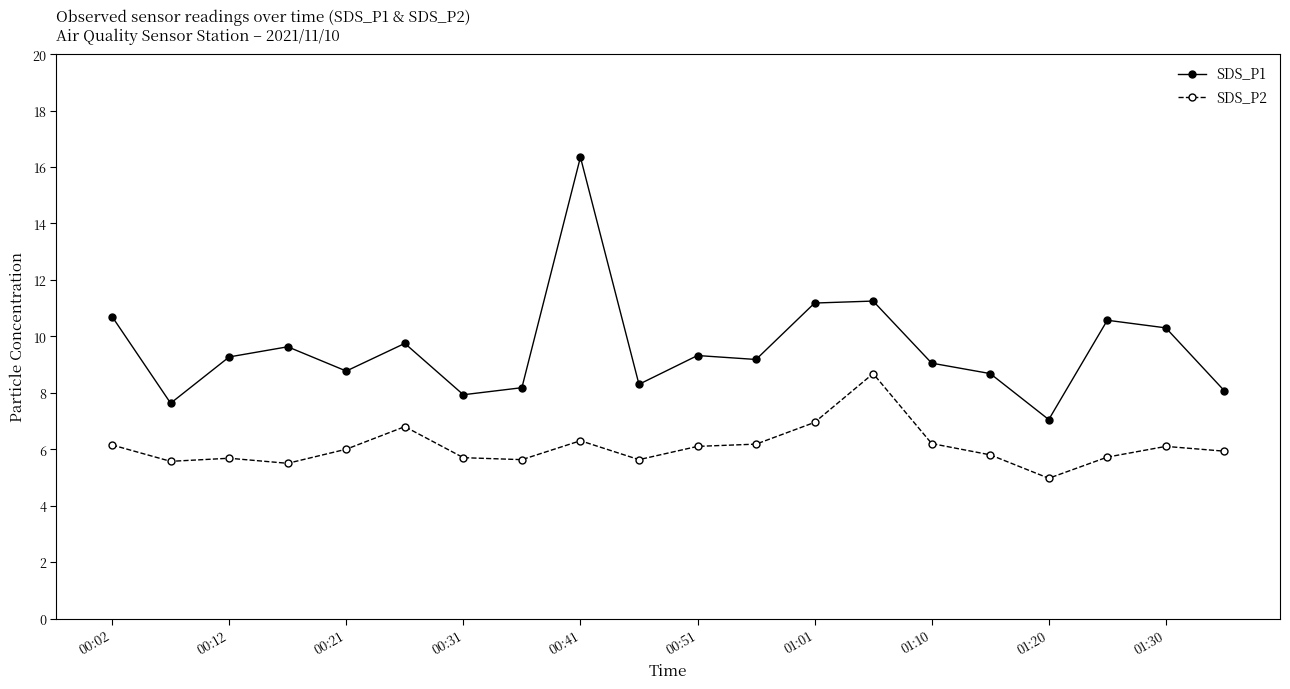

What is the value of the SDS_P2 point at the 13th from the left?

7.0